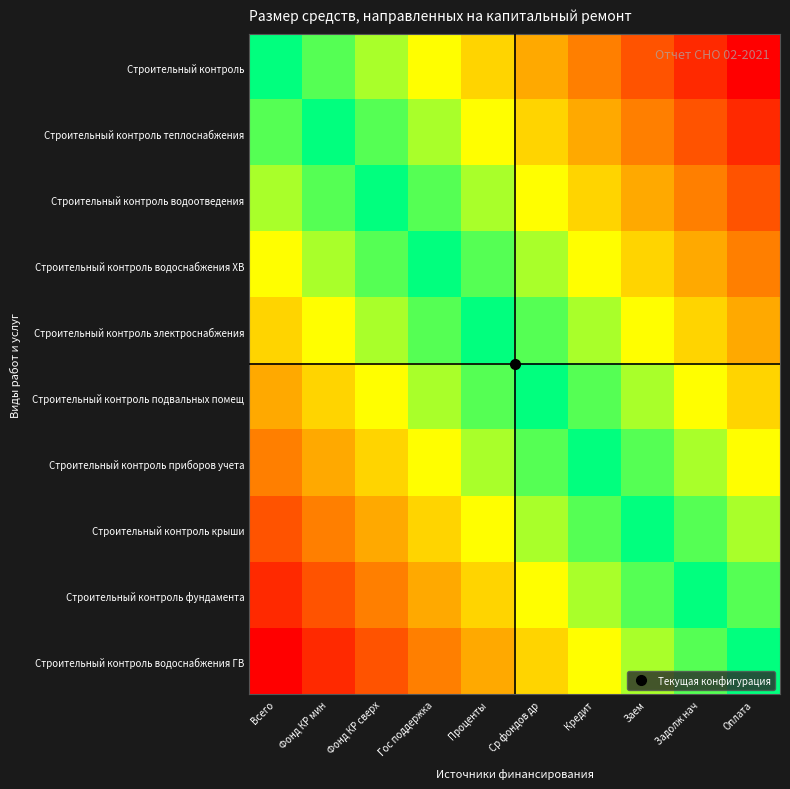

At which category is the sum across all series the highest?

Всего